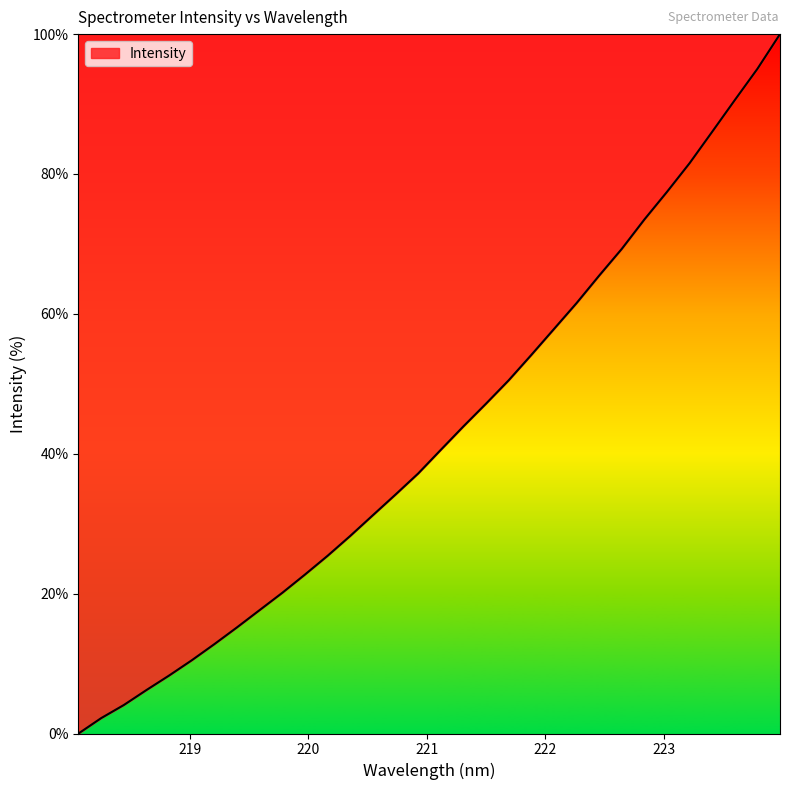

Where does the data first go above 40?

221.1174